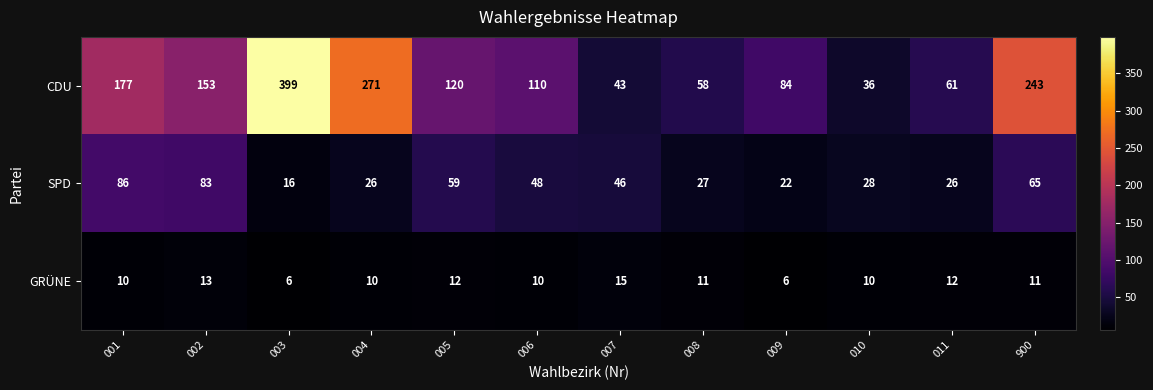

At which category is the sum across all series the highest?

003